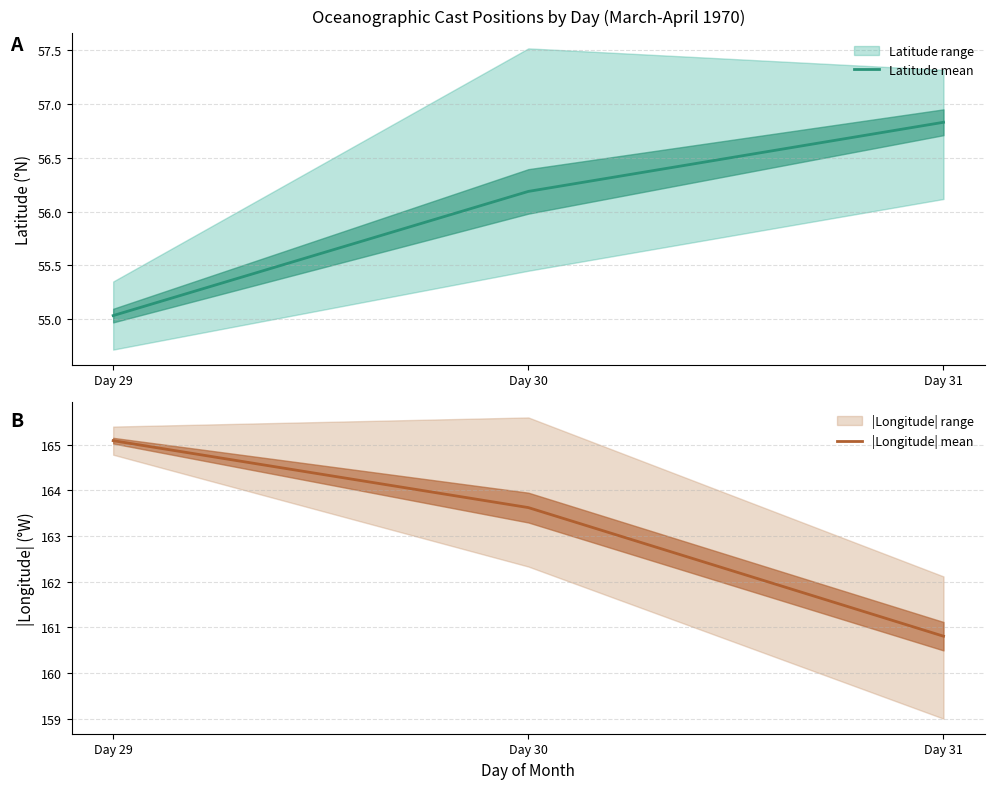

Read the |Longitude| mean value at Day 29.

165.1